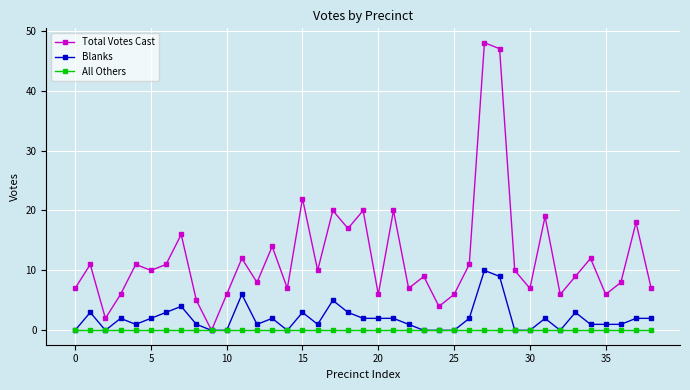

List the series in order of their peak value, lowest first.

All Others, Blanks, Total Votes Cast